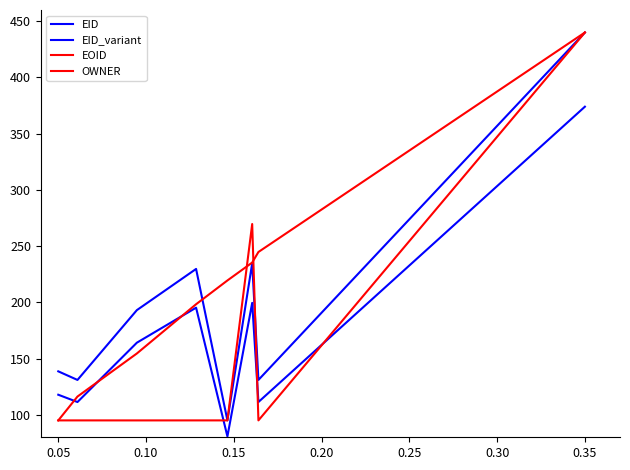

Does the chart display data point markers on the line(s)?

No